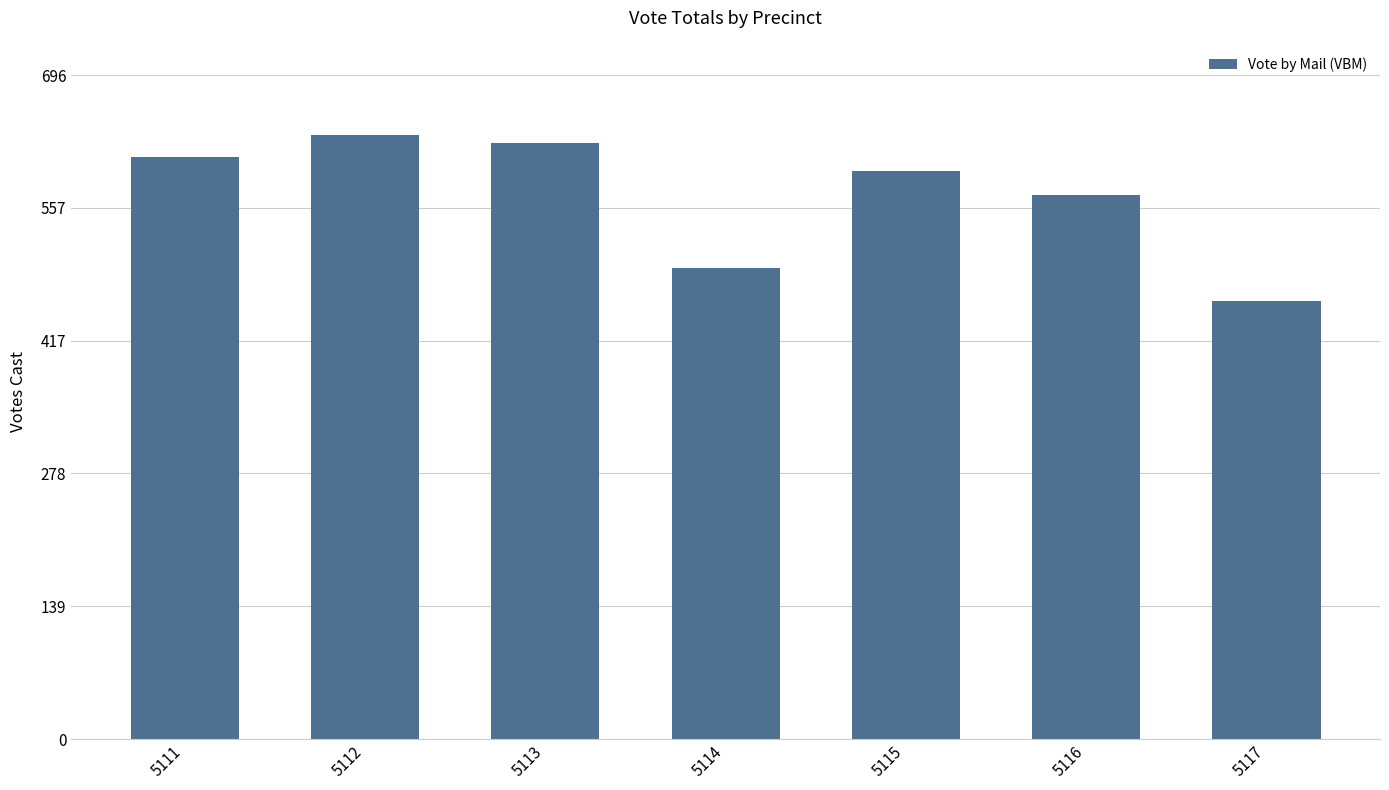

Which has a higher value, 5115 or 5112?

5112